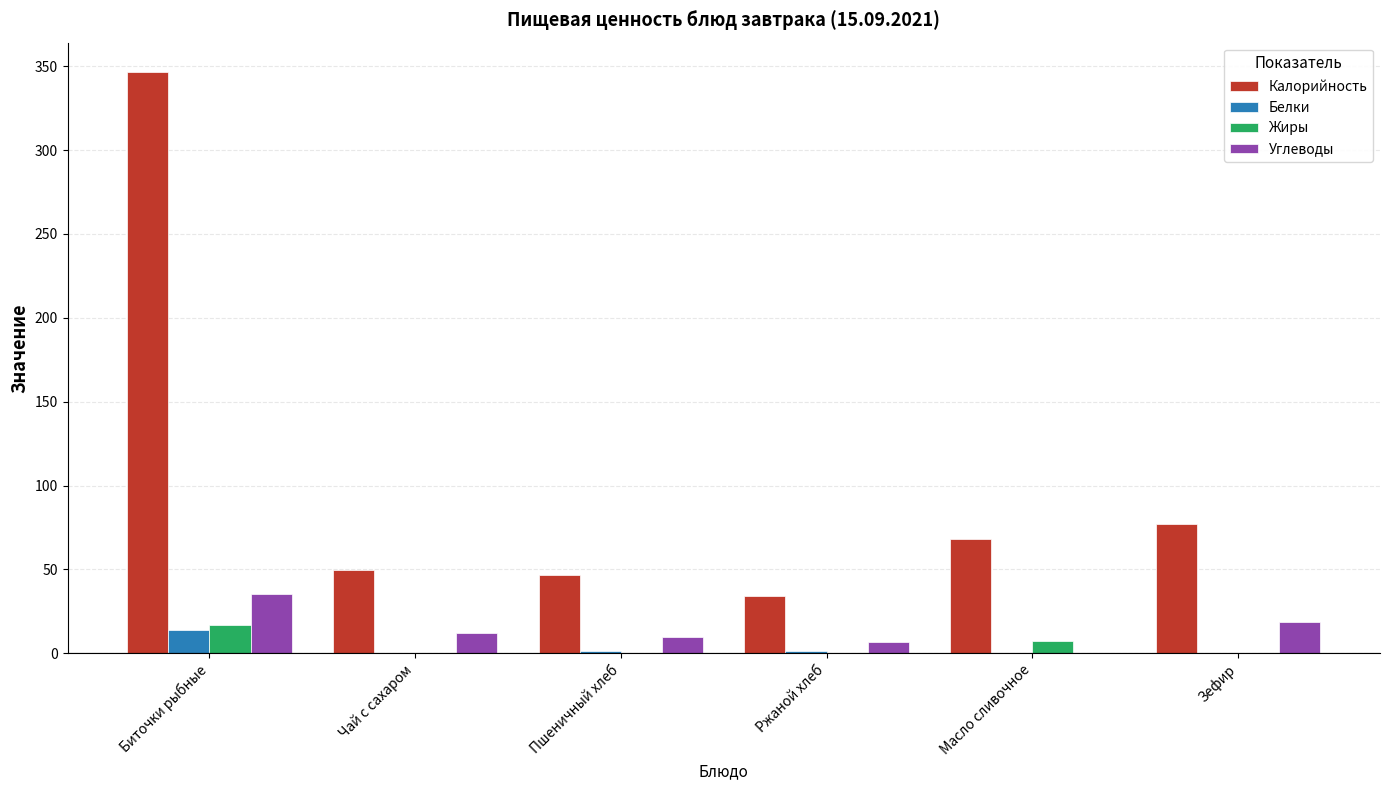

Which series has the largest total across all categories?

Калорийность